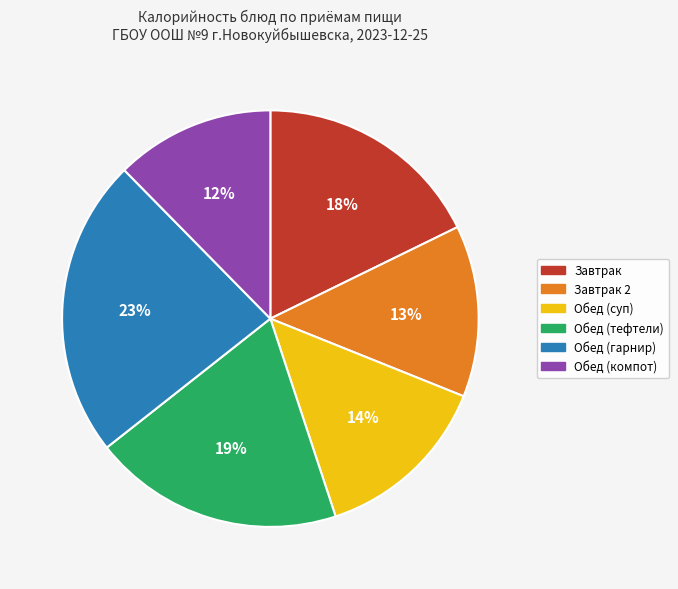

To the nearest percent, what is the difference between the largest and smallest slice percentages?

11%